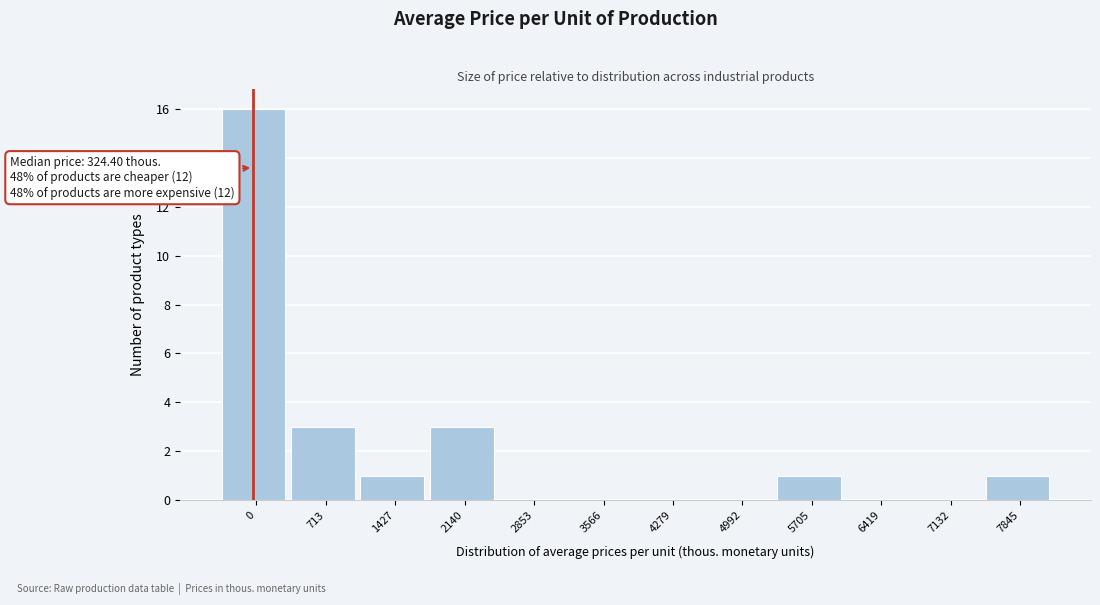

Reading left to right, extract all data points from this chart.

0=16	713=3	1427=1	2140=3	2853=0	3566=0	4279=0	4992=0	5705=1	6419=0	7132=0	7845=1